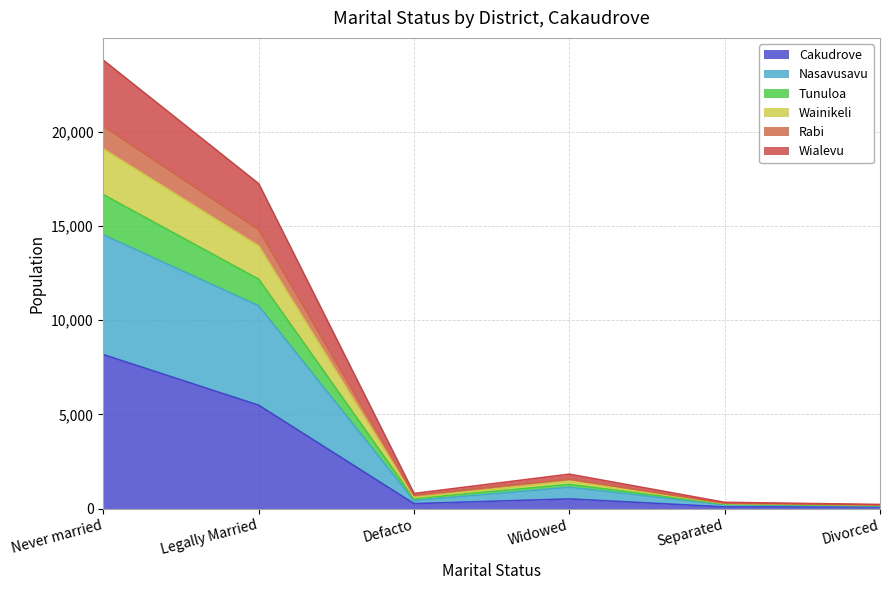

Which category has the highest value in the Cakudrove series?

Never married